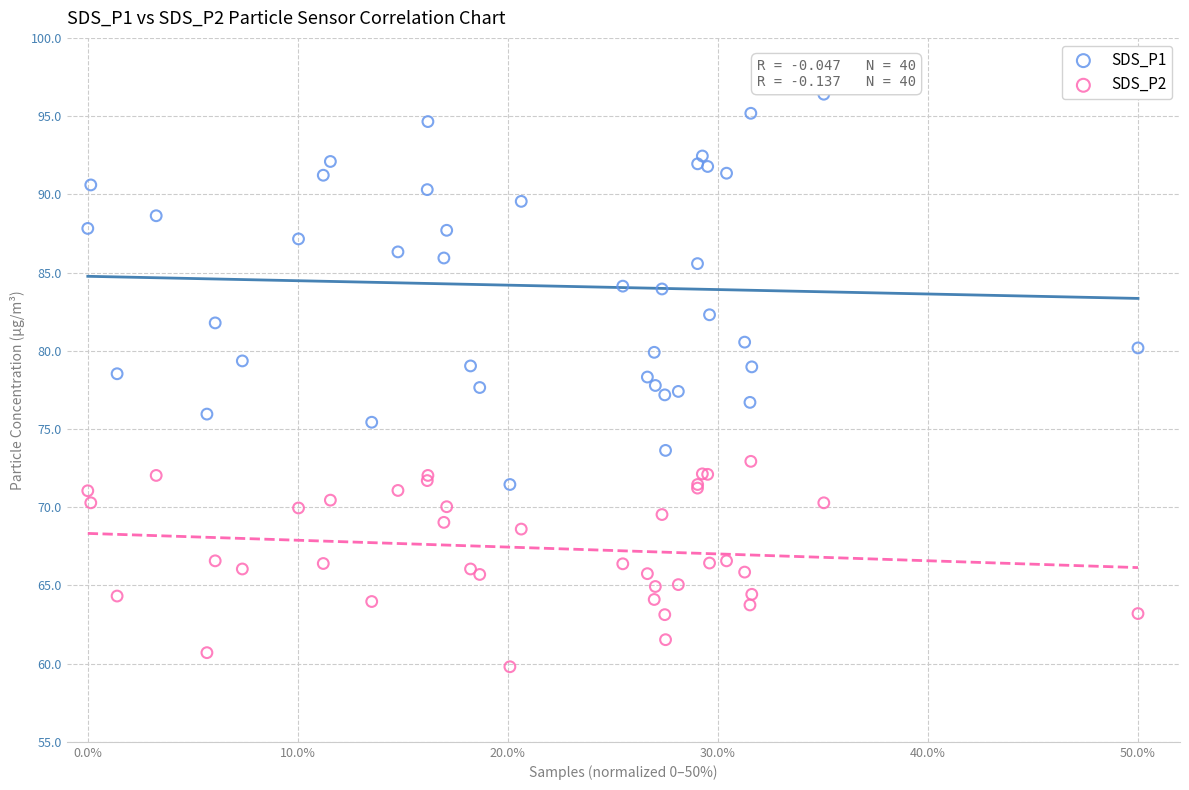

Which series reaches the maximum Y coordinate?

SDS_P1